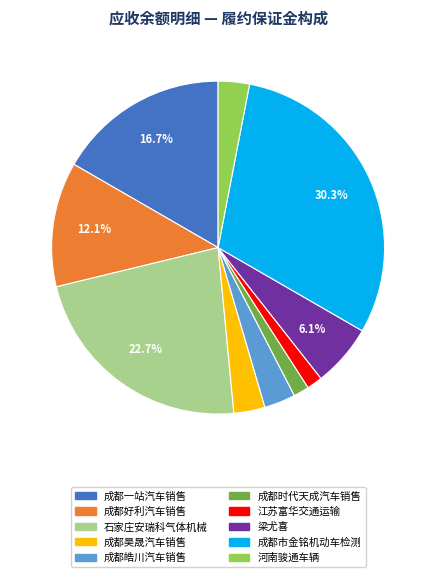

Is there a majority slice in this chart?

No